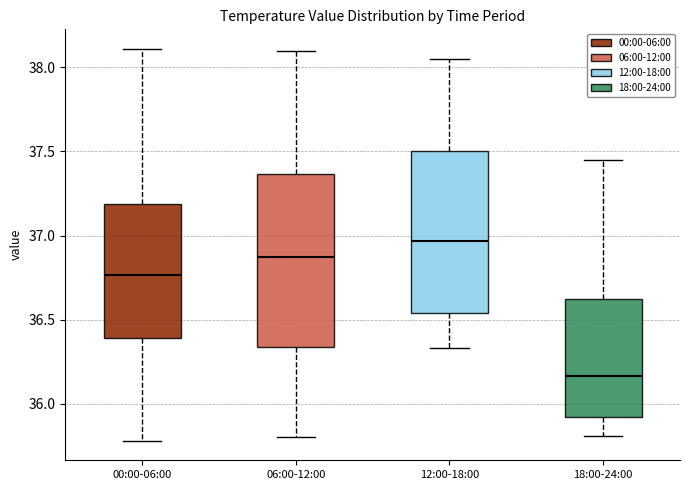

Which box has the lowest median line?

18:00-24:00